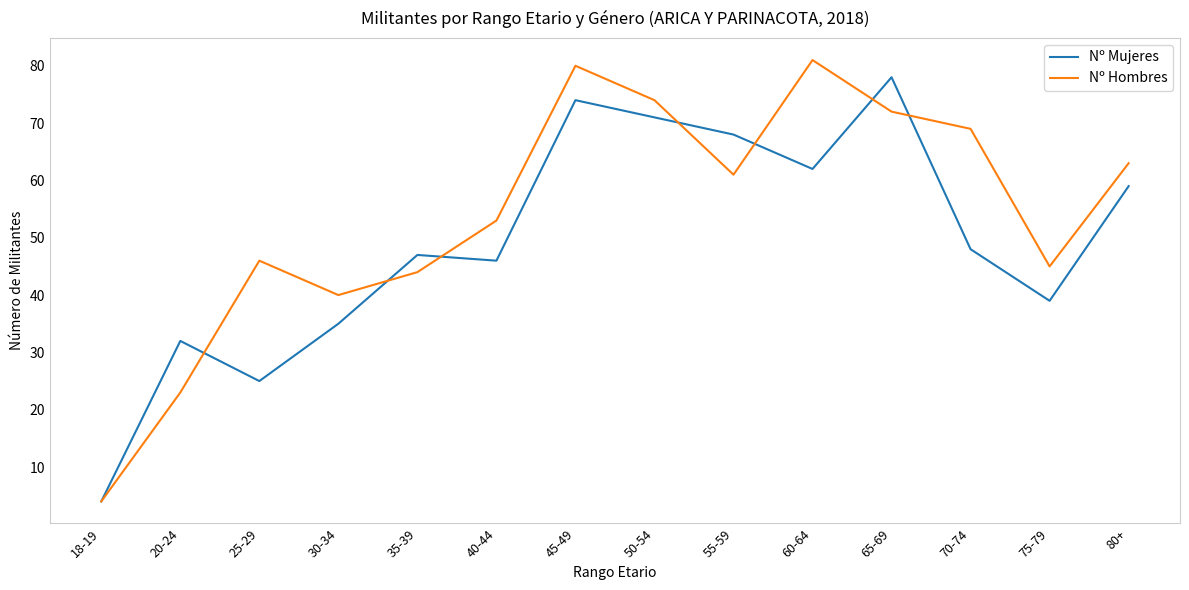

What are all the series names shown in the legend?

Nº Mujeres, Nº Hombres